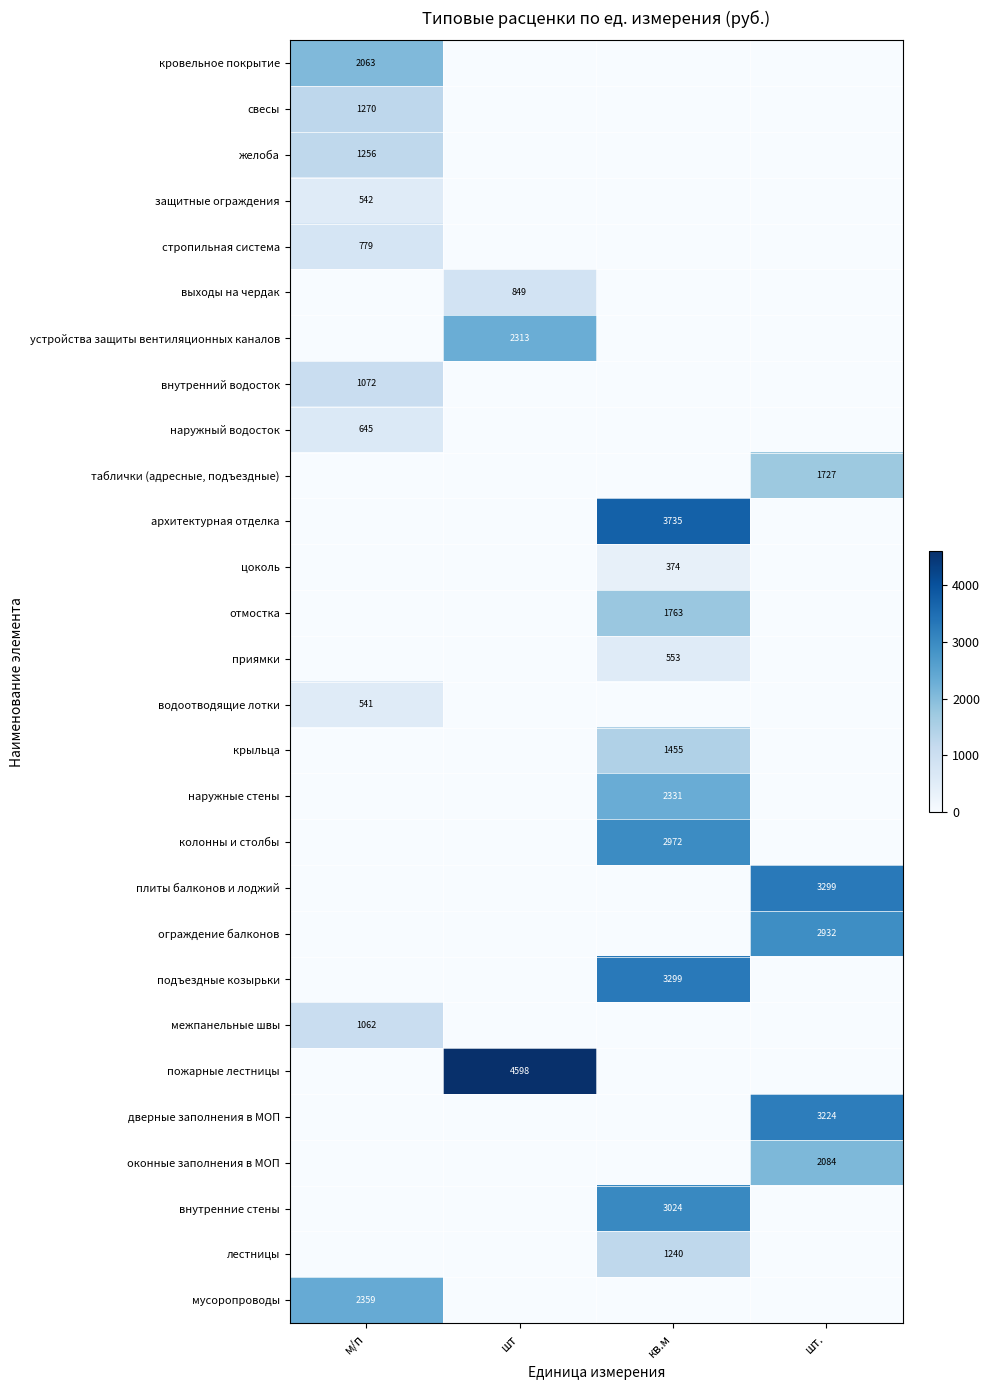

The value of колонны и столбы at кв.м is 1414. True or false?

False